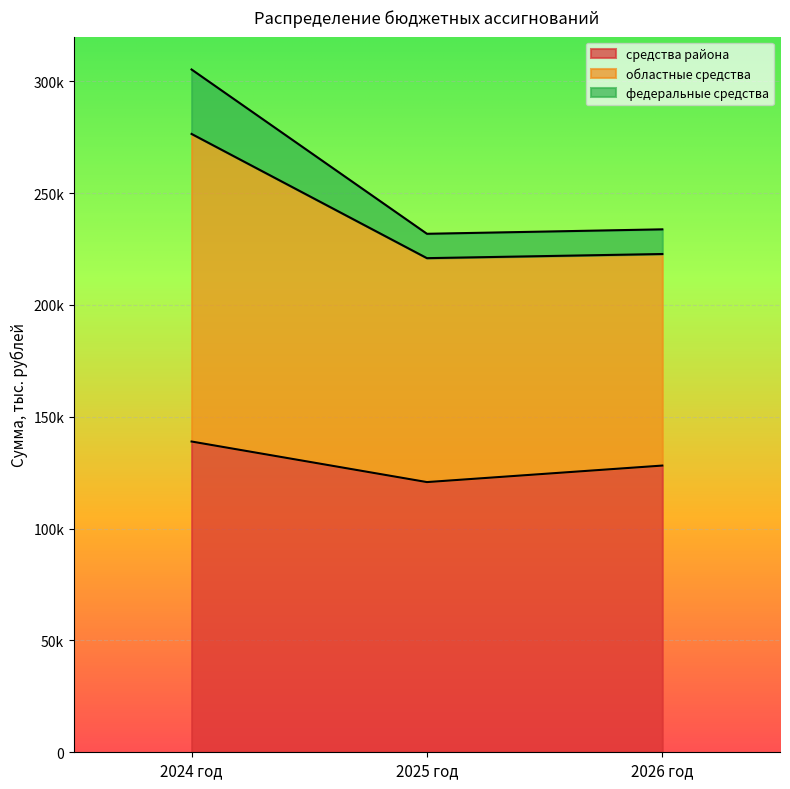

At which label does федеральные средства first exceed 222799?

2024 год